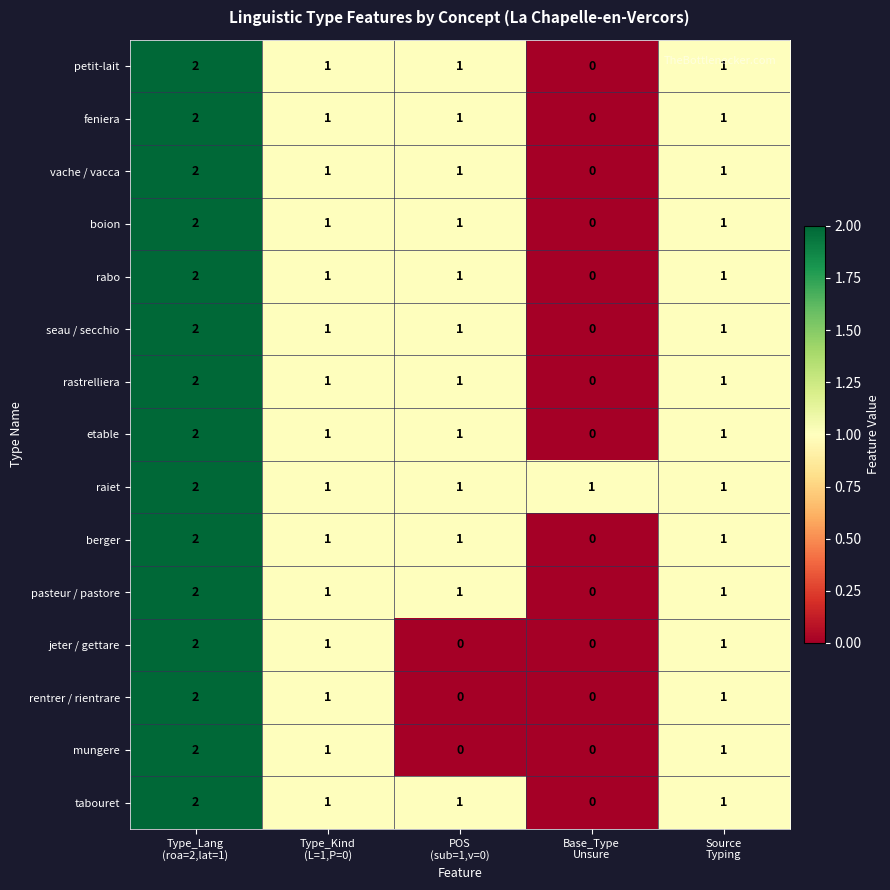

At how many categories does at least one series exceed 0?

5